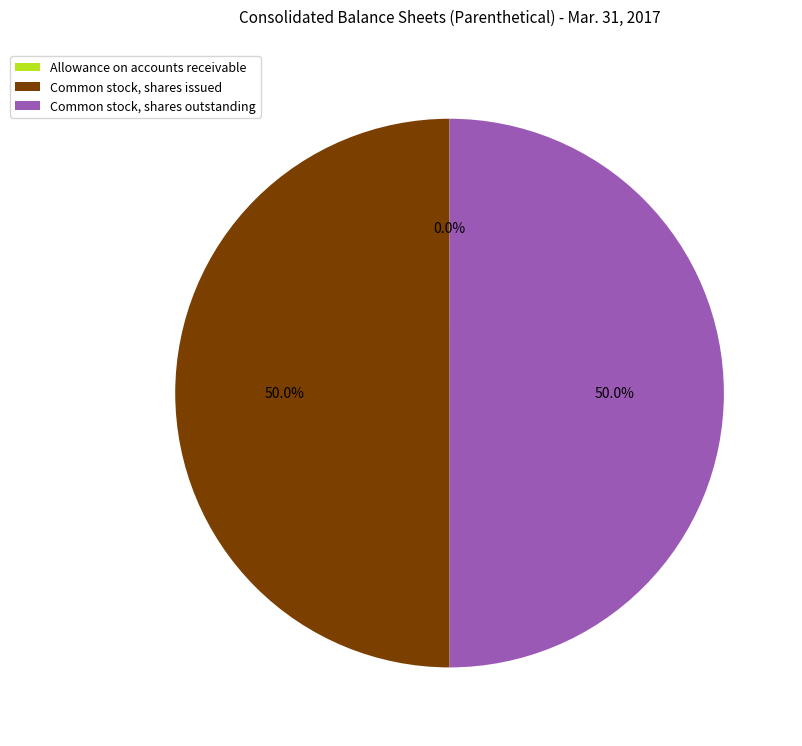

What is the ratio of the value at Common stock, shares issued to the value at Common stock, shares outstanding?

1.0